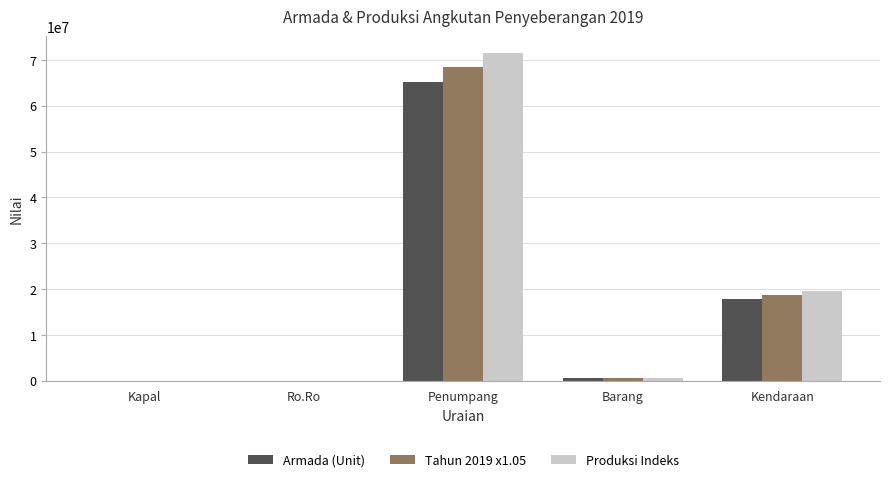

Which category has the highest value across all series?

Penumpang